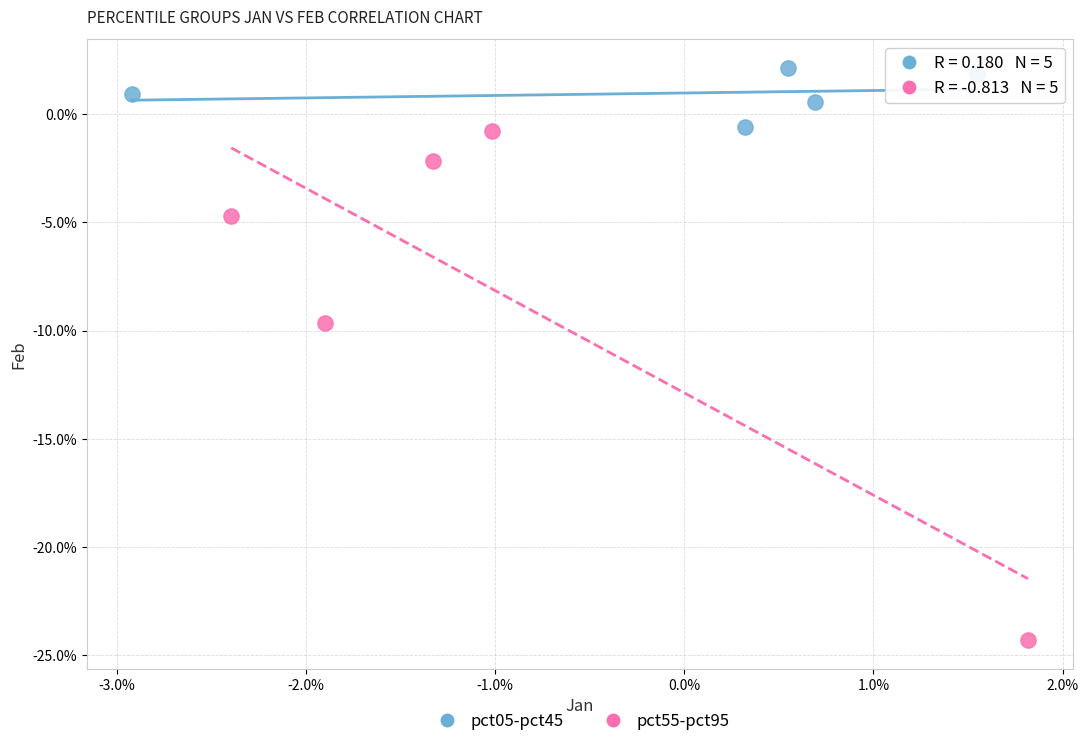

Which series reaches the minimum Y coordinate?

pct55-pct95